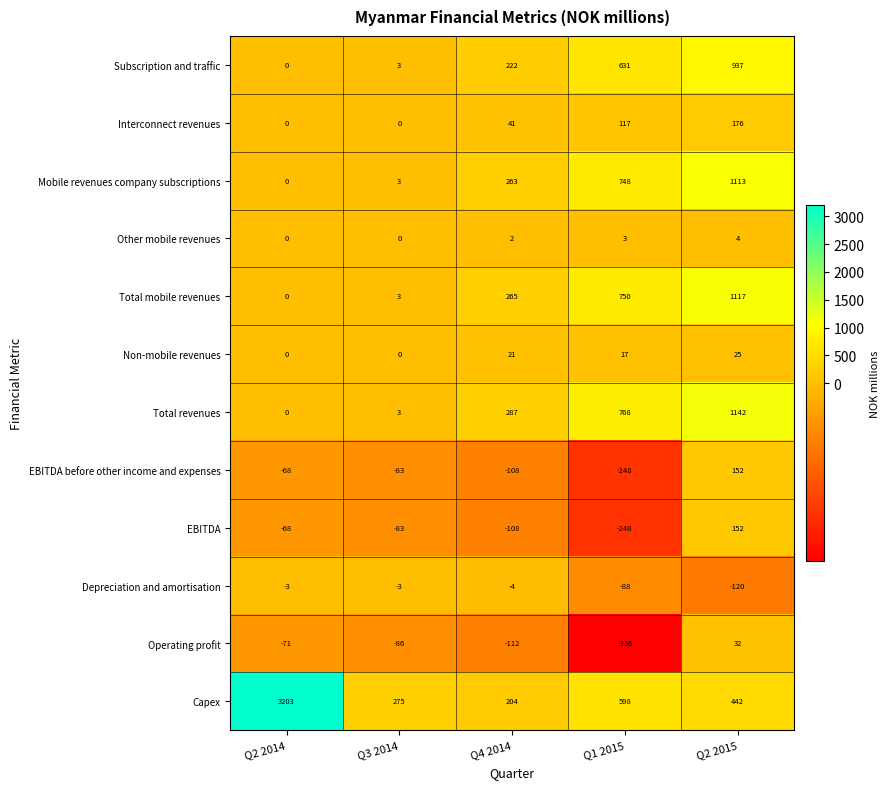

Where is Non-mobile revenues nearest to the value 12?

Q1 2015